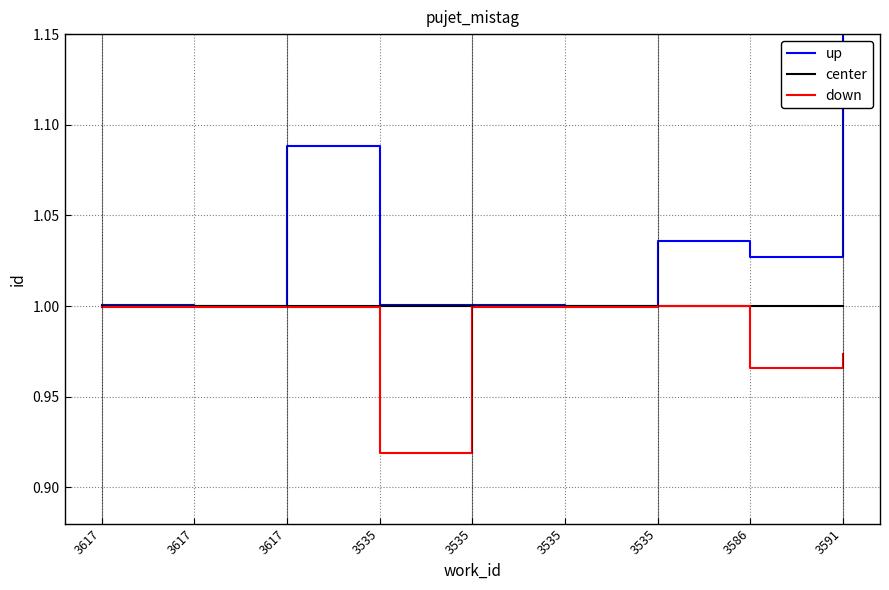

What value does the center series have at 3617?

1.0